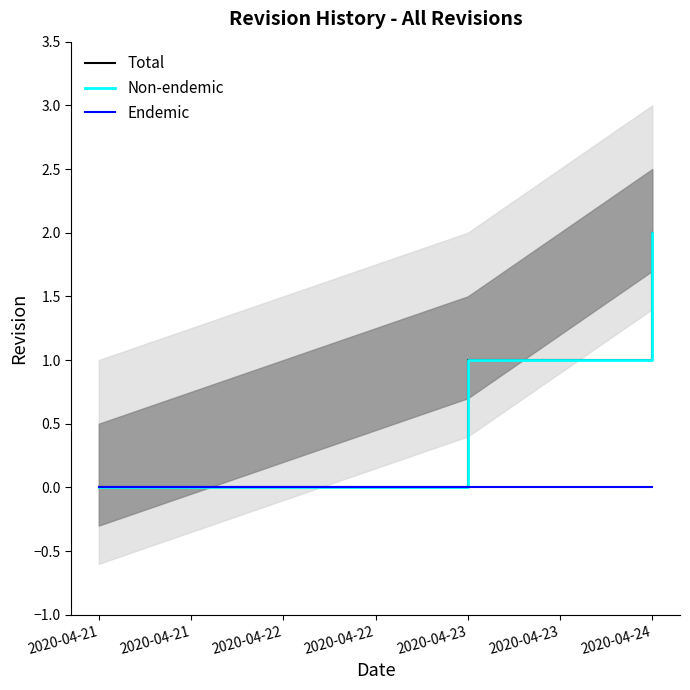

Rank the series by their maximum value, from lowest to highest.

Endemic, Total, Non-endemic